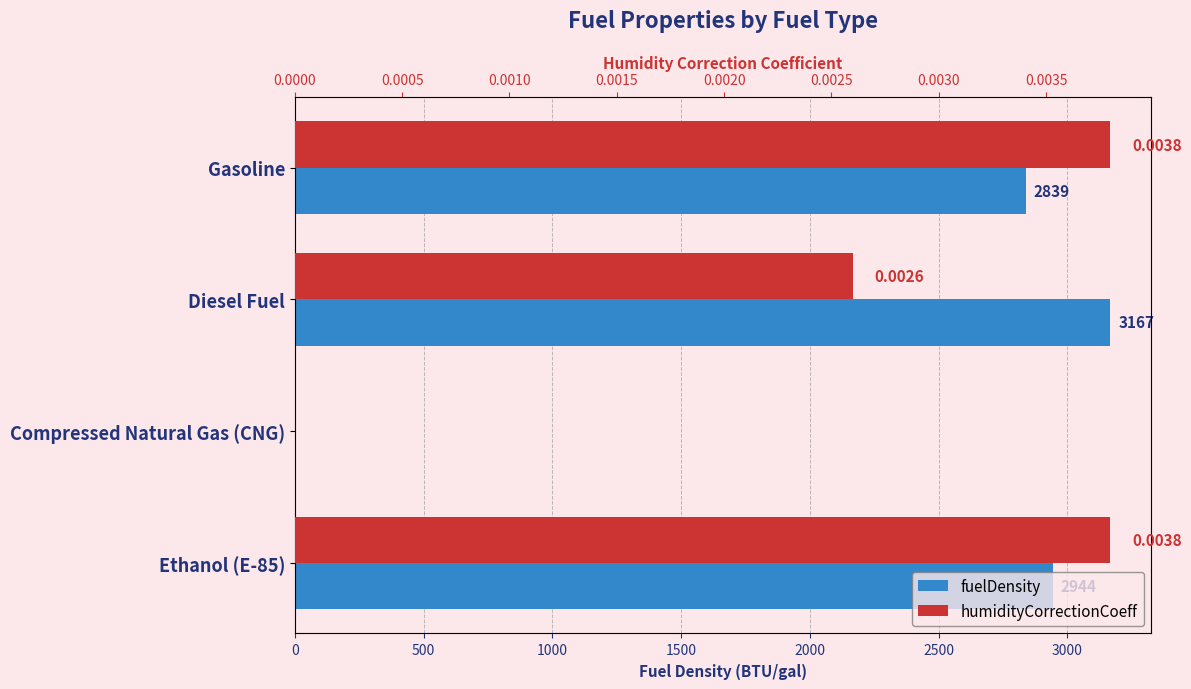

How many values in fuelDensity are above zero?

3